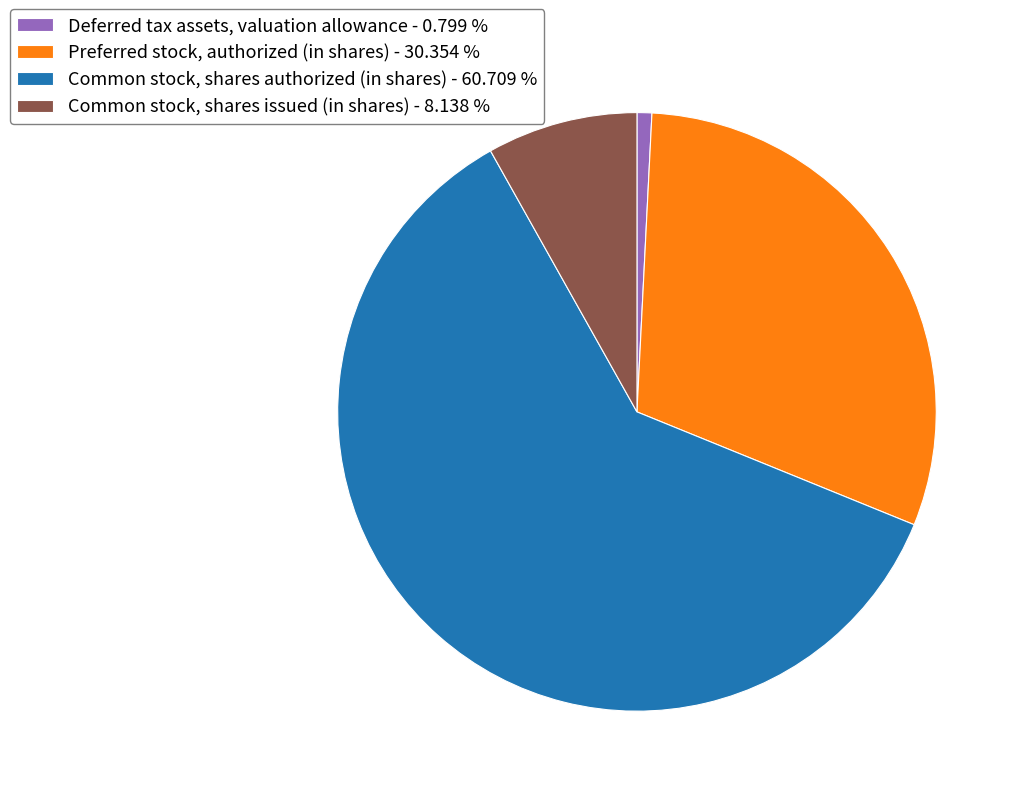

What is the smallest slice in the pie chart?

Deferred tax assets, valuation allowance